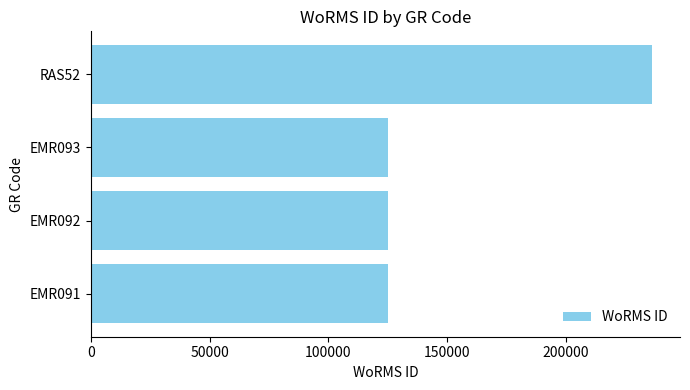

What is the difference between the maximum and minimum values?

111057